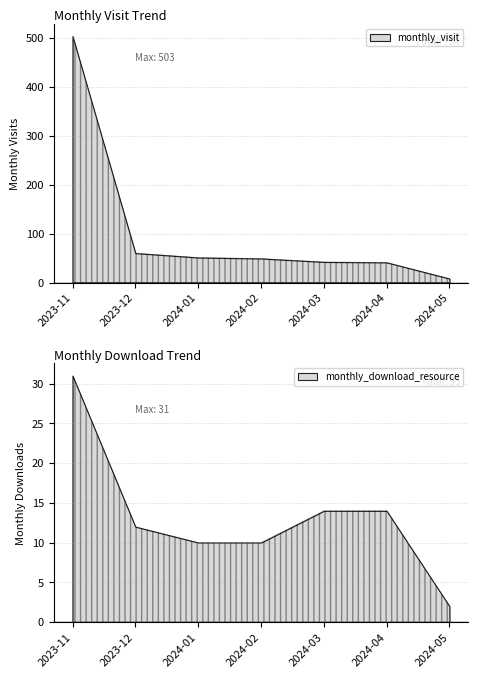

What value does the monthly_visit series have at 2024-03?

42